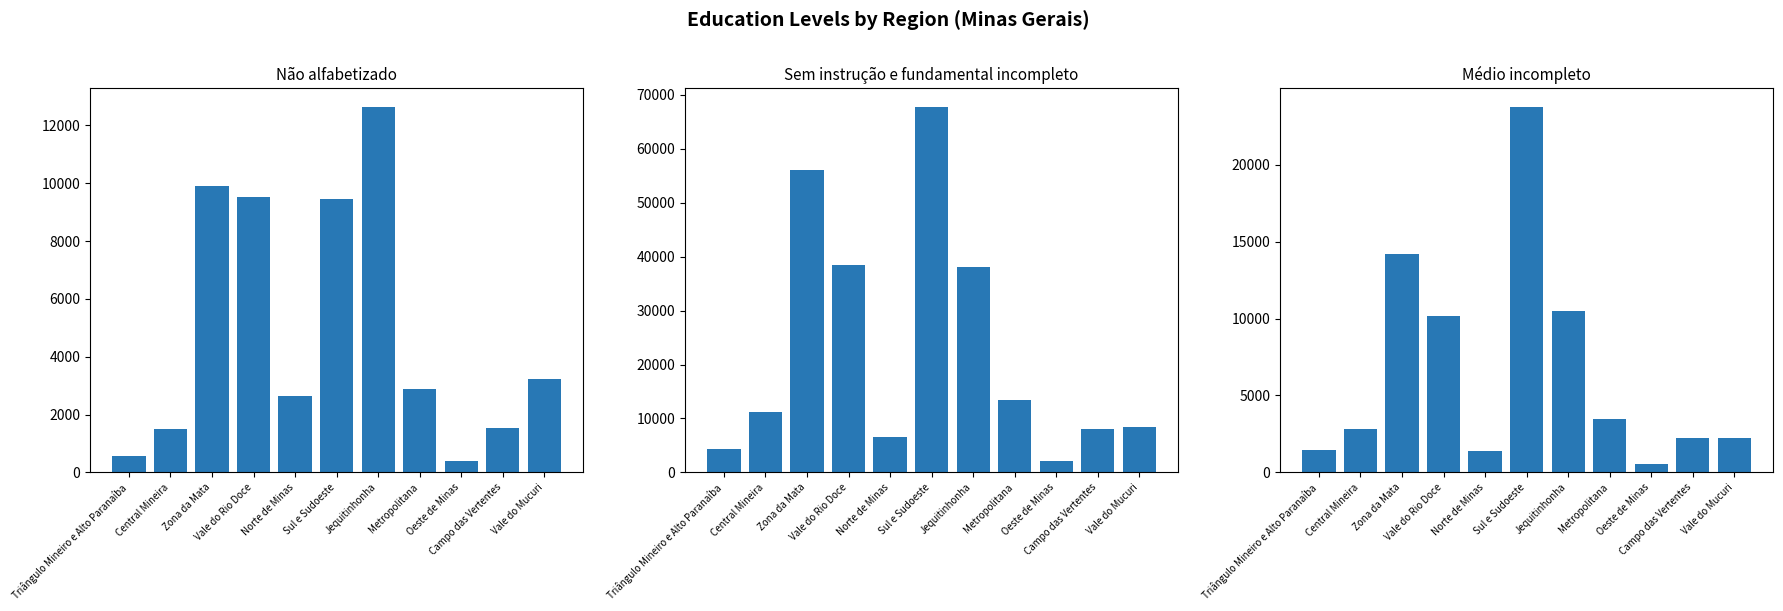

Which series has the widest spread of values?

Sem instrução e fundamental incompleto